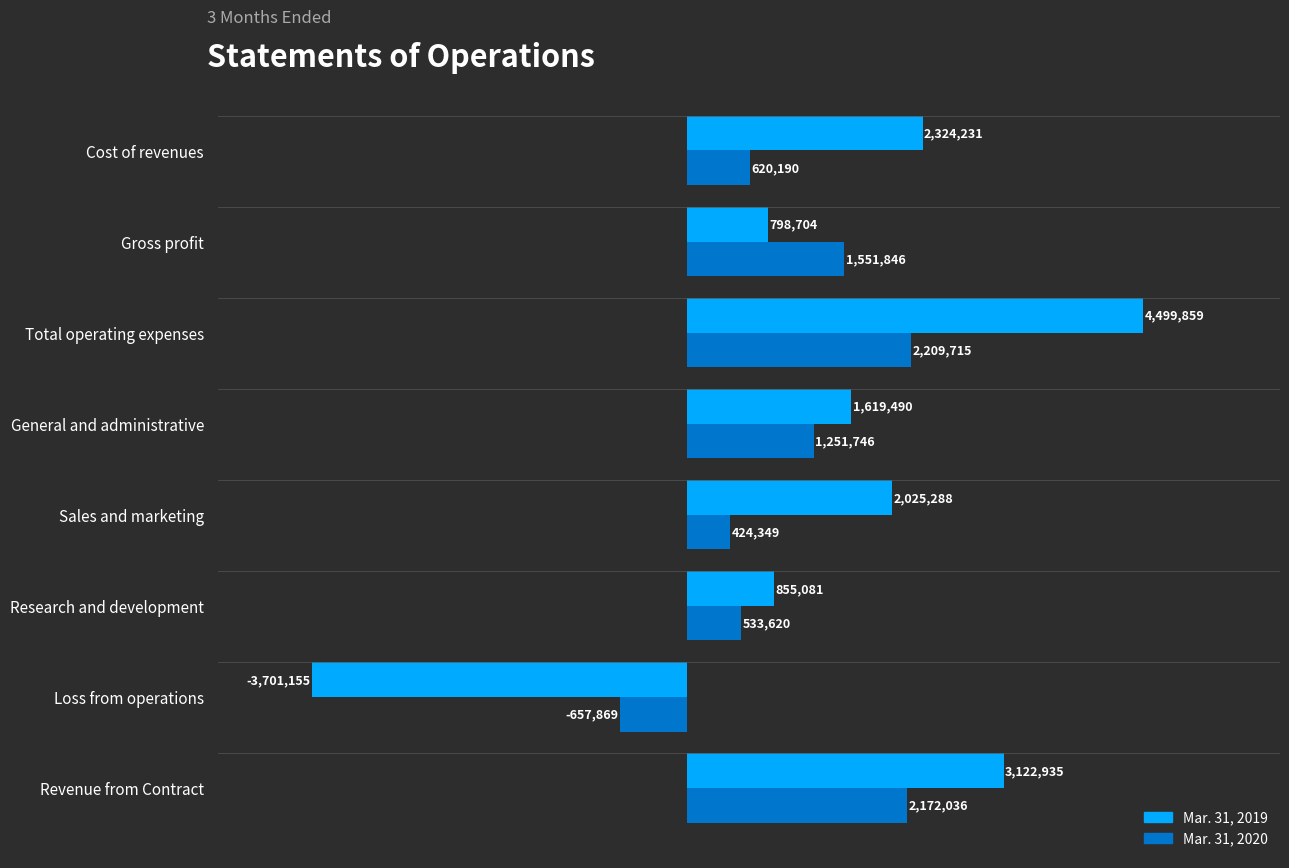

What are all the series names shown in the legend?

Mar. 31, 2019, Mar. 31, 2020